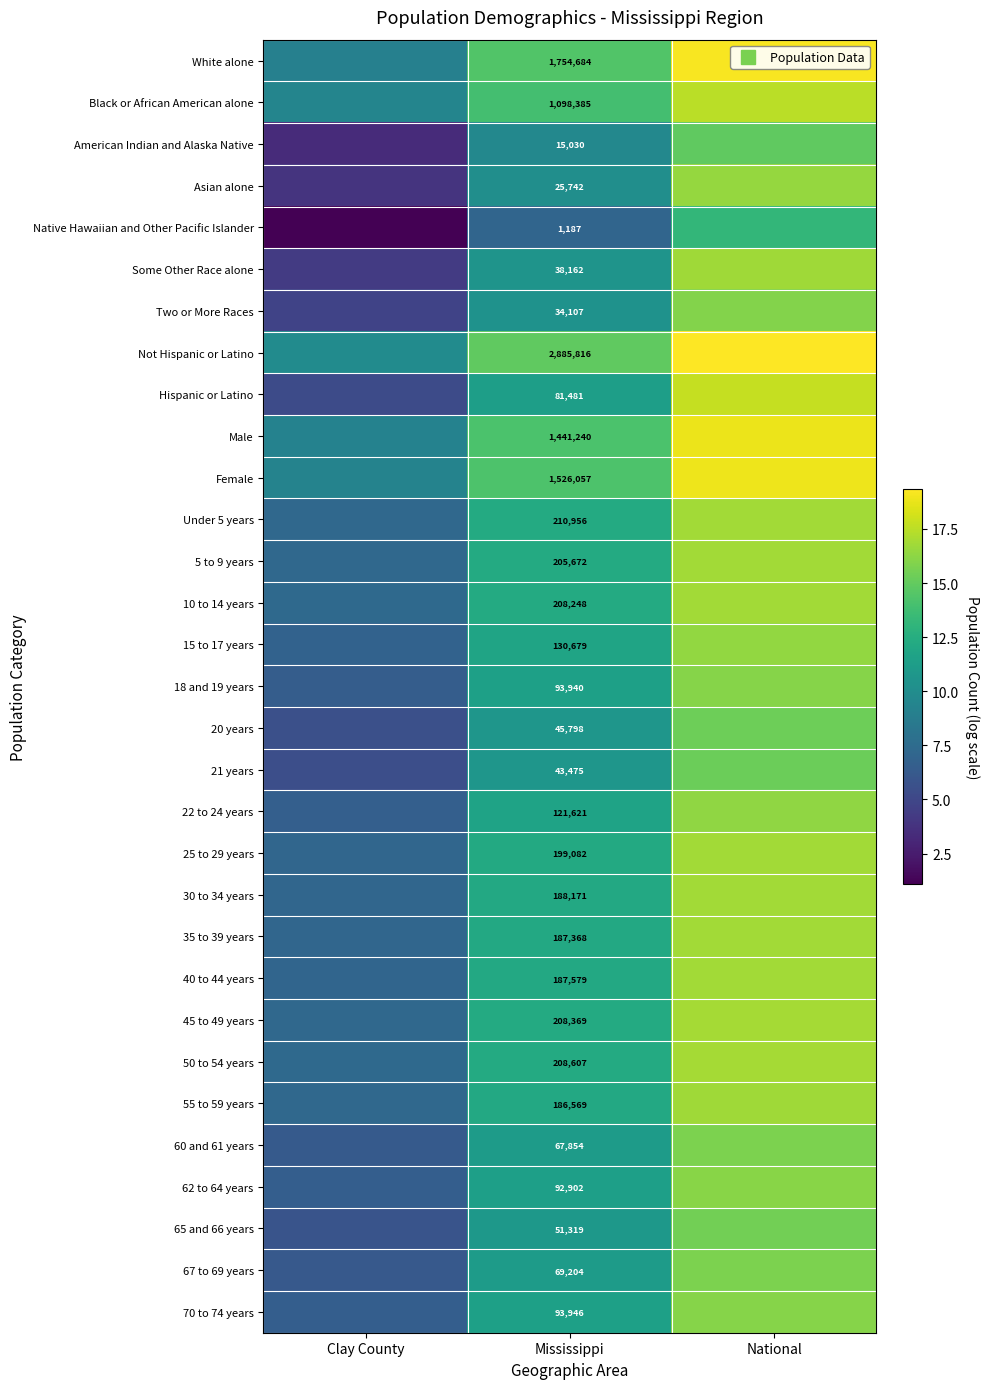

At which label does Two or More Races first exceed 10?

Mississippi